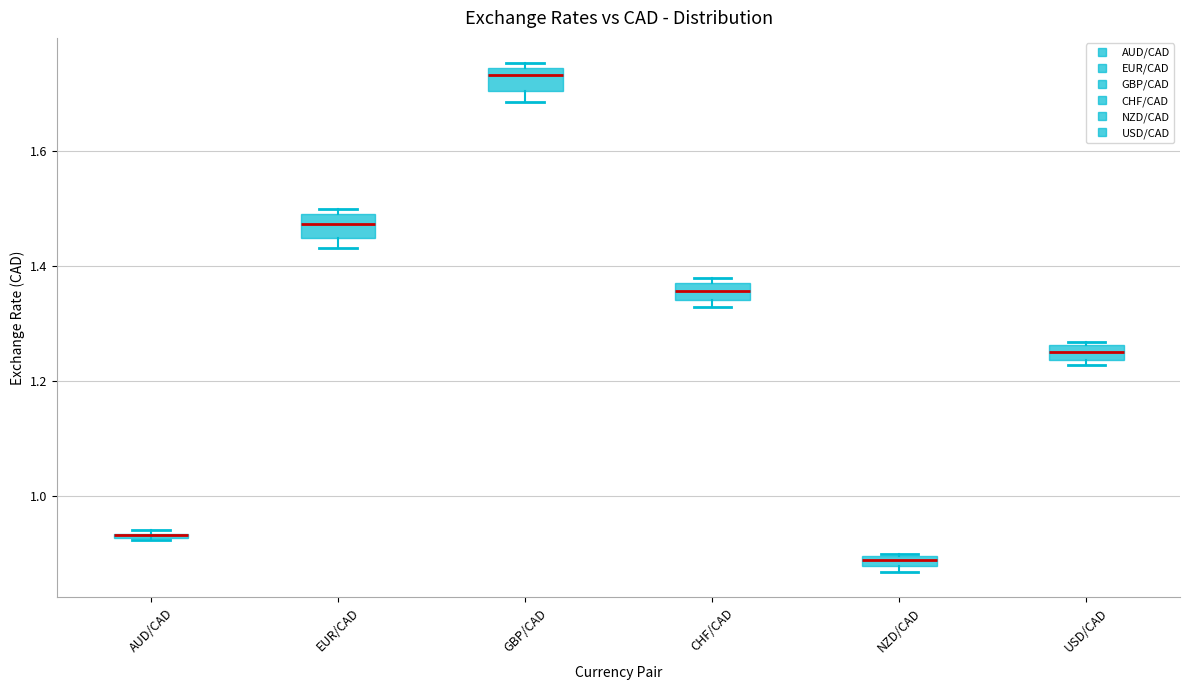

Where is the upper edge of the box for GBP/CAD on the y-axis? The values are not printed on the chart, so give them approximately, as read against the axis.

1.74